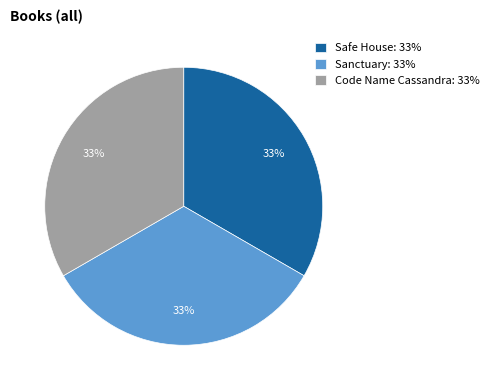

To the nearest percent, what portion does Safe House represent?

33%